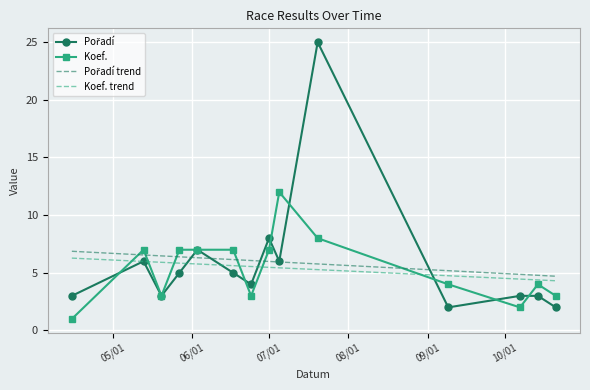

What is the minimum value shown in the chart?

1.0